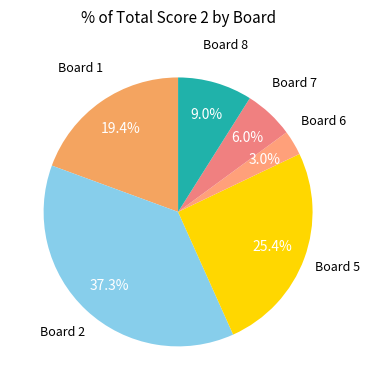

To the nearest percent, what is the average slice percentage?

17%